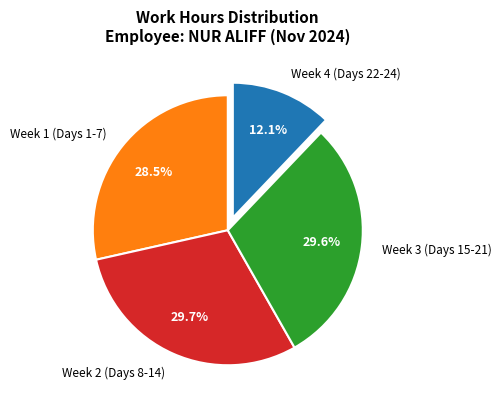

Combined, what portion of the pie is Week 1 (Days 1-7) and Week 3 (Days 15-21)?

58.2%